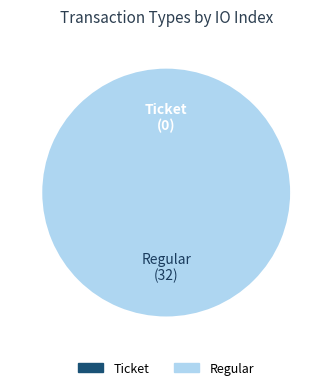

Does any single category account for the majority?

Yes